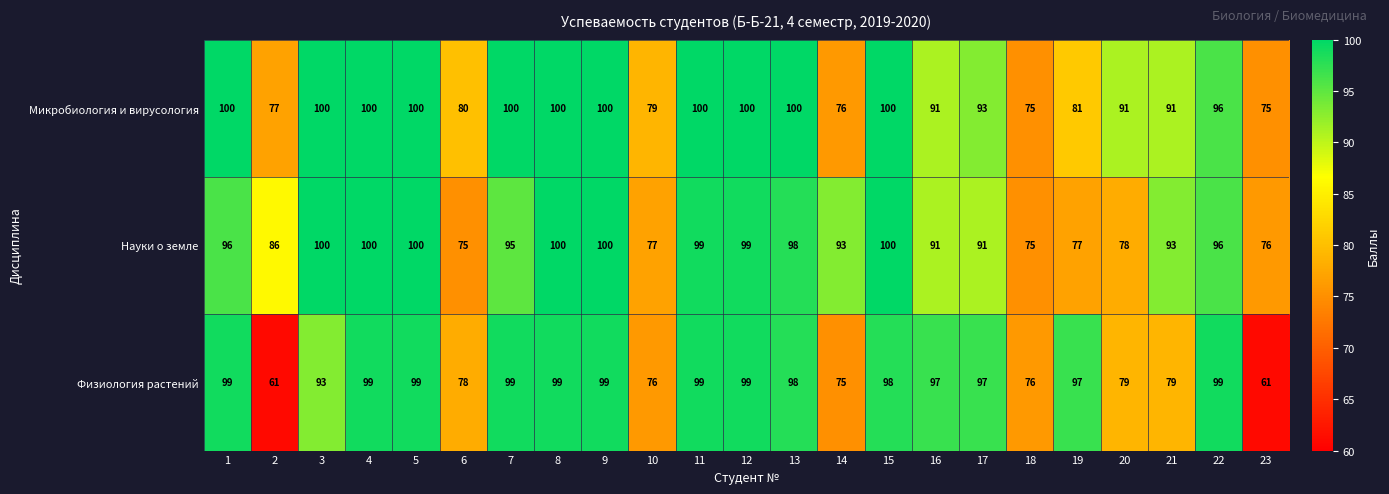

At 10, list the series in order from smallest to largest.

Физиология растений, Науки о земле, Микробиология и вирусология